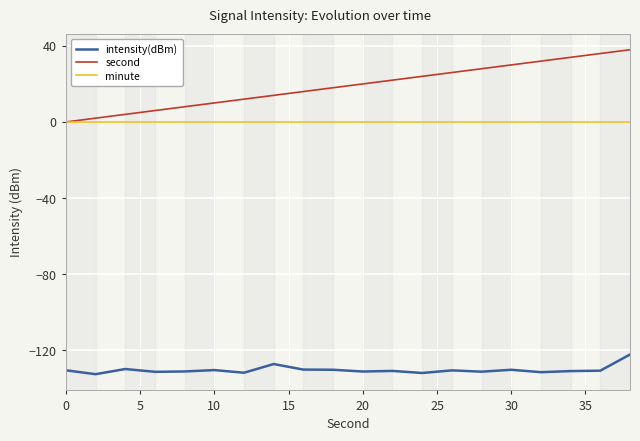

True or false: minute and intensity(dBm) intersect in this chart.

False